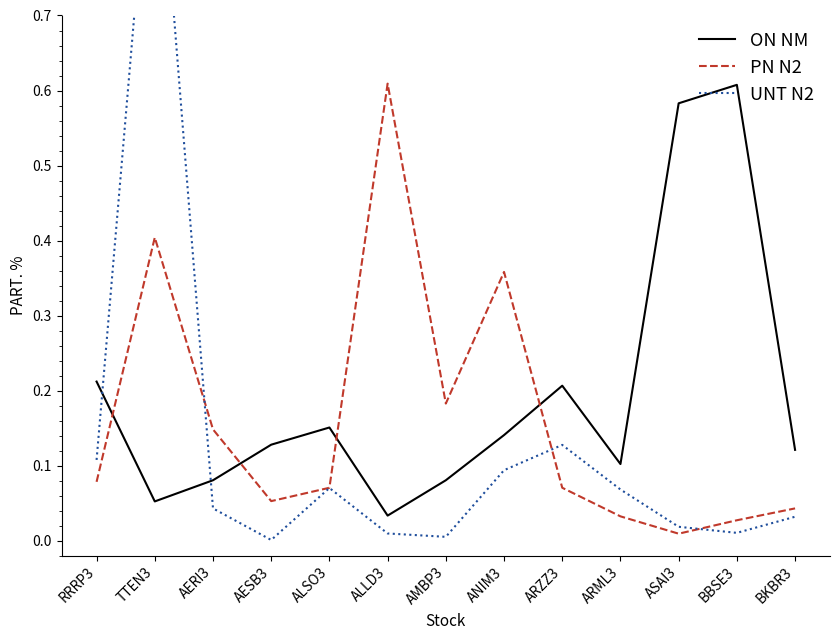

How many interior local valleys does the UNT N2 series have?

3